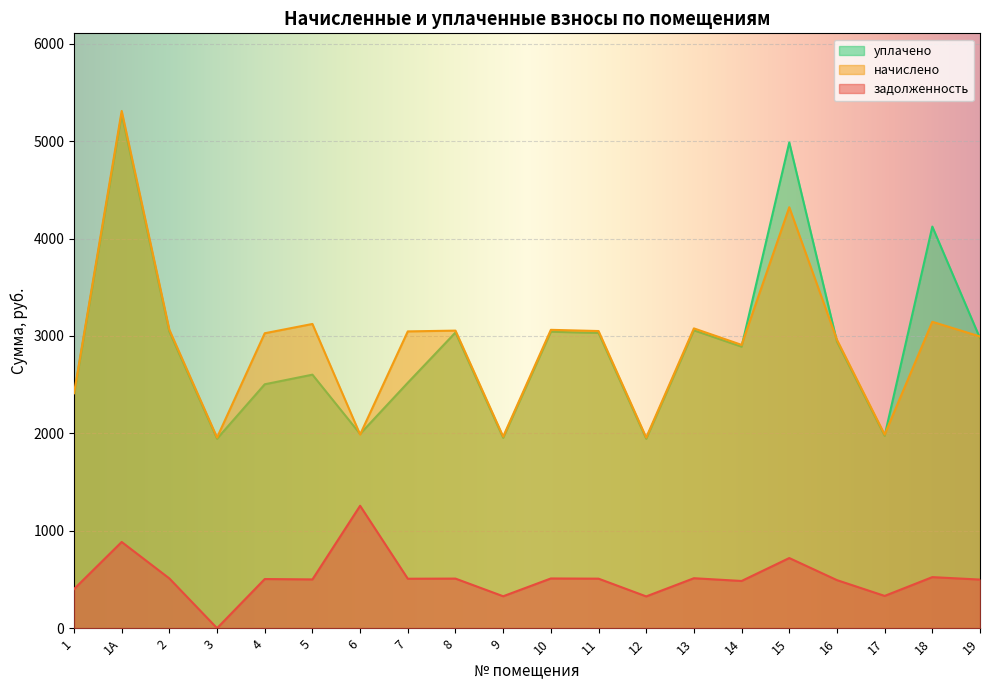

Where is the first local minimum for задолженность?

3